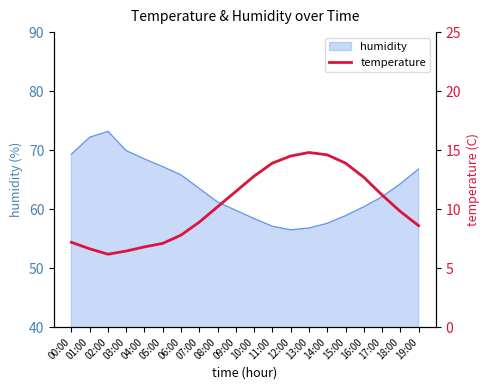

How many points are higher than both their immediate neighbors (excluding endpoints)?

1